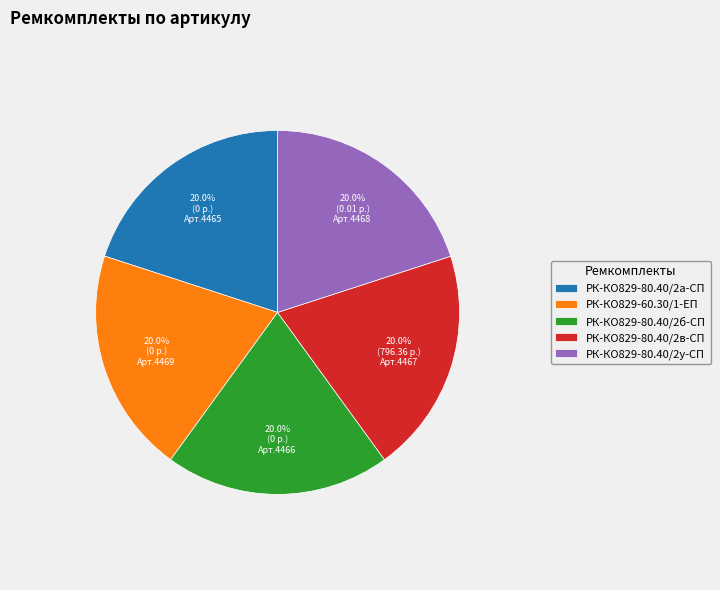

What is the total percentage of РК-КО829-80.40/2а-СП and РК-КО829-60.30/1-ЕП?

40.0%